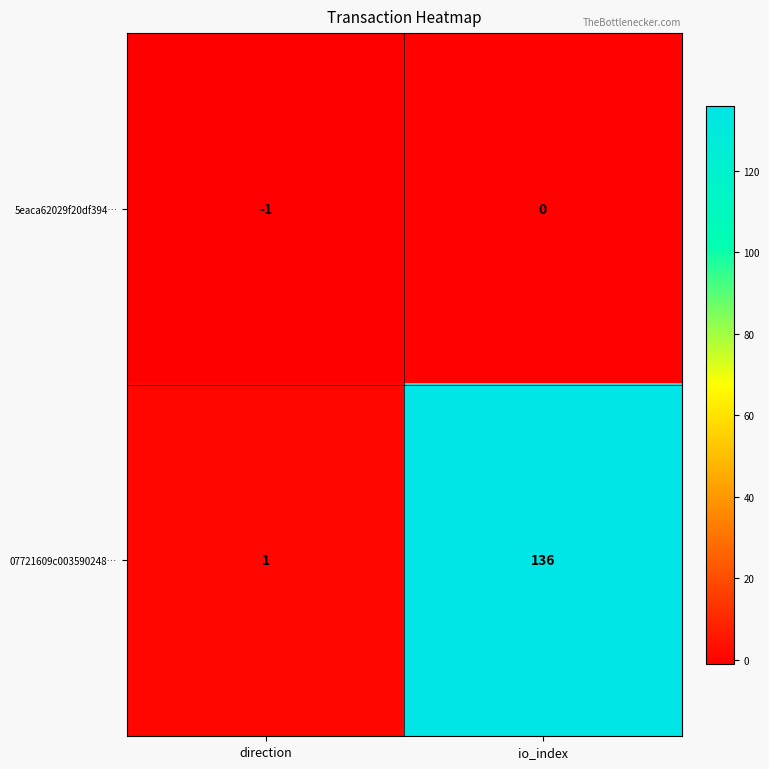

What is the difference between the 07721609c003590248… values at direction and io_index?

135